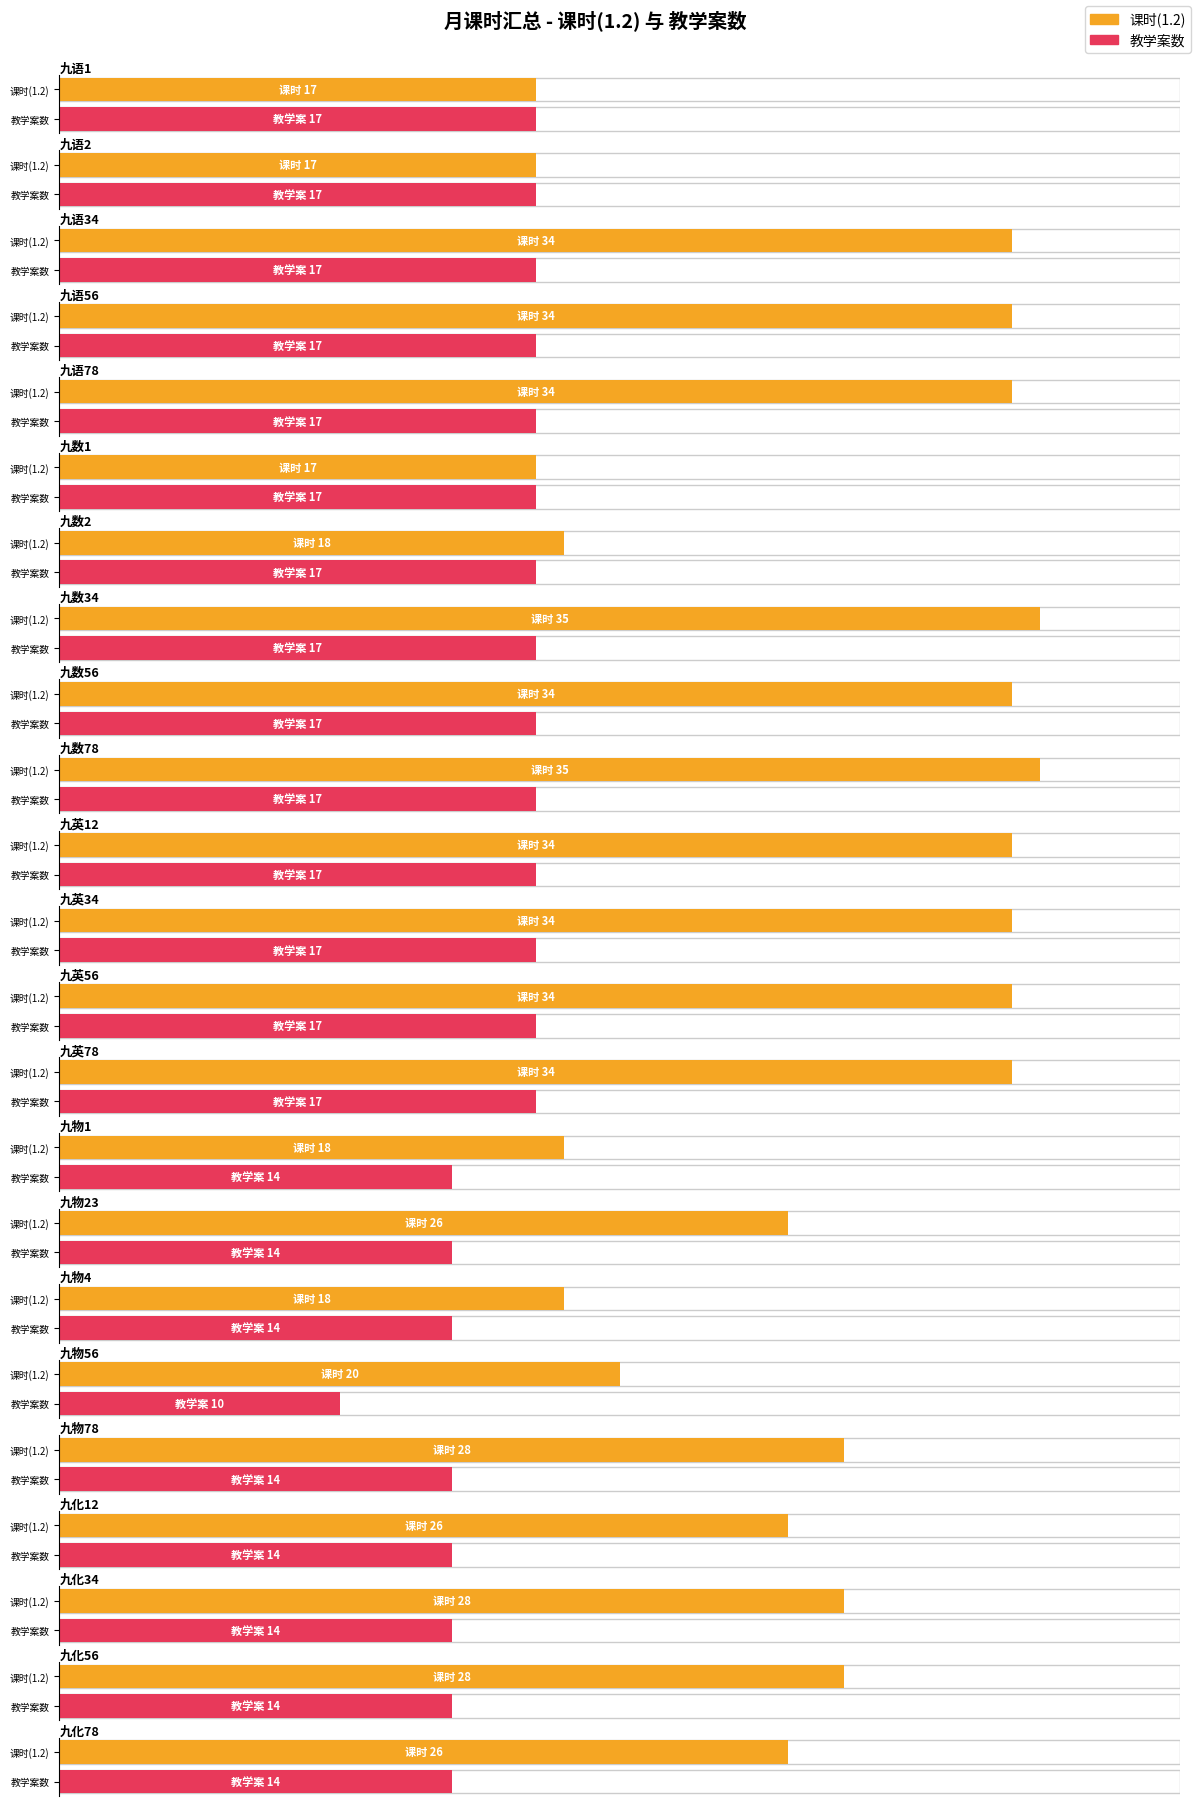

How many data points in 课时(1.2) are less than 28?

10